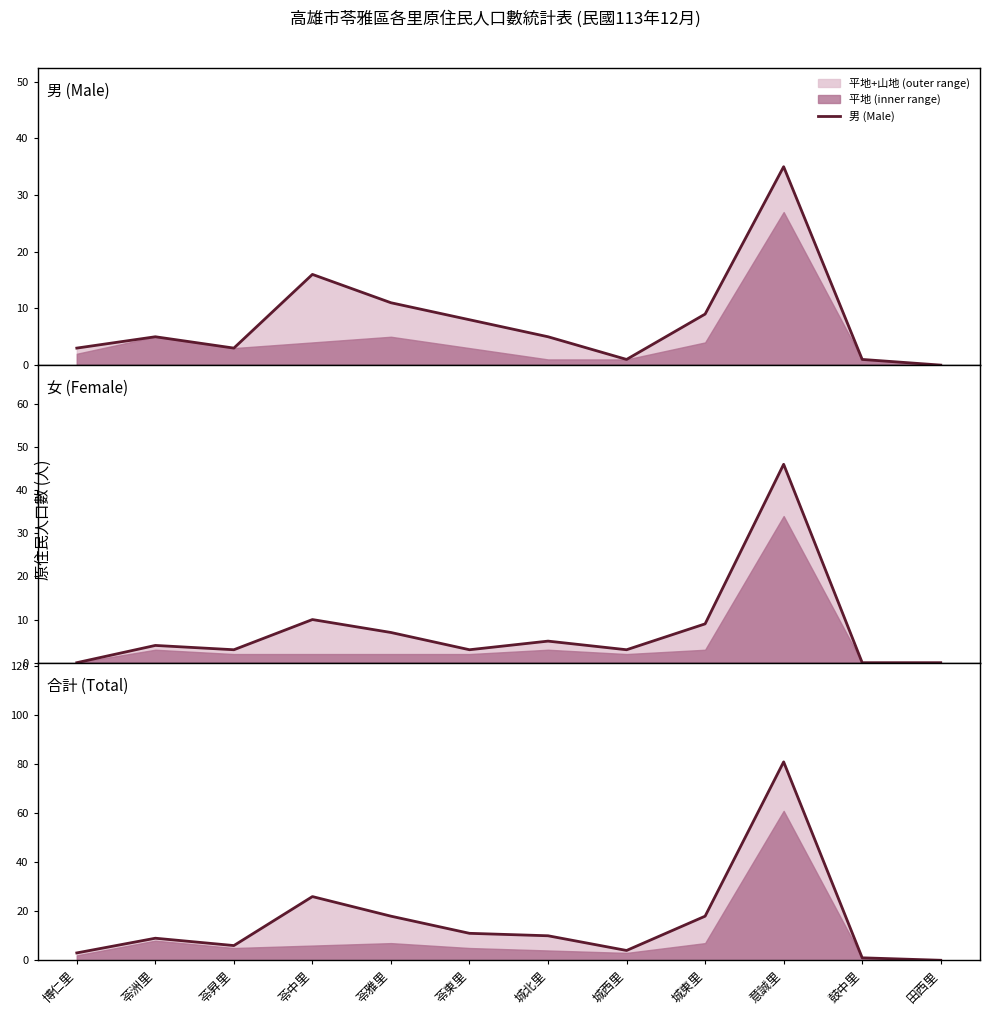

Where is the first local maximum for 女 (Female)?

苓洲里